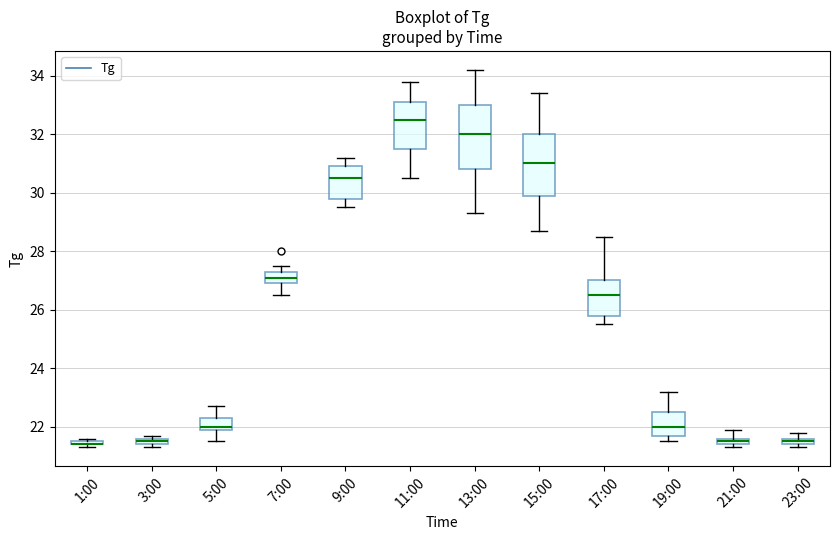

Where is the upper edge of the box for 15:00 on the y-axis? The values are not printed on the chart, so give them approximately, as read against the axis.

32.0